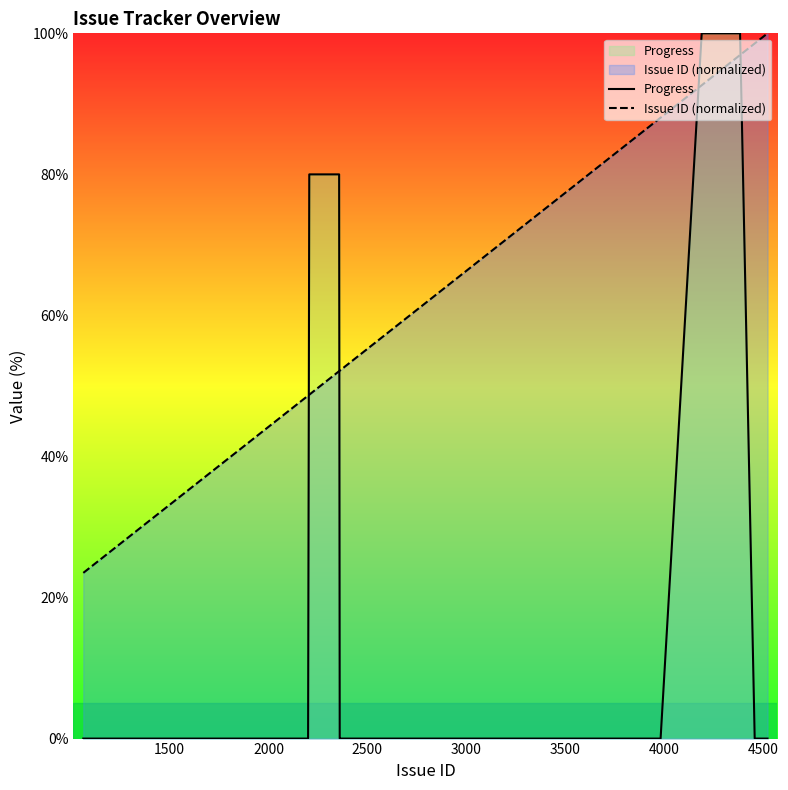

How many times do Progress and Issue ID (normalized) cross each other?

4